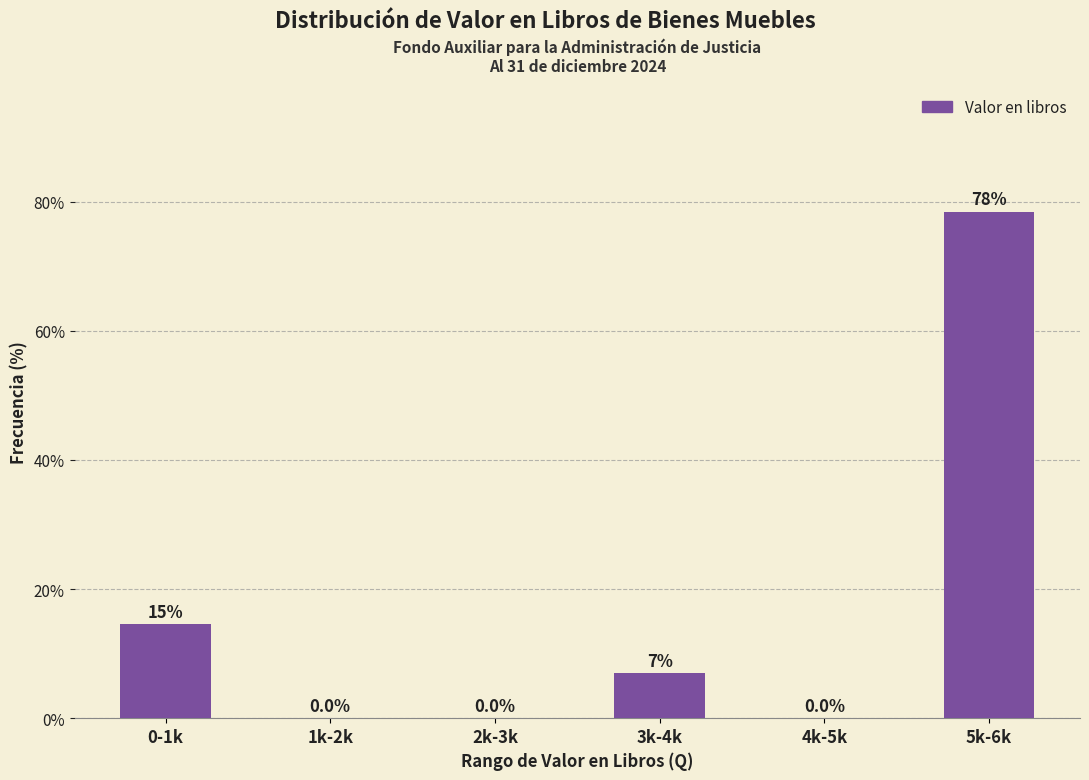

Is it true that the value at 3k-4k is 3.6?

False